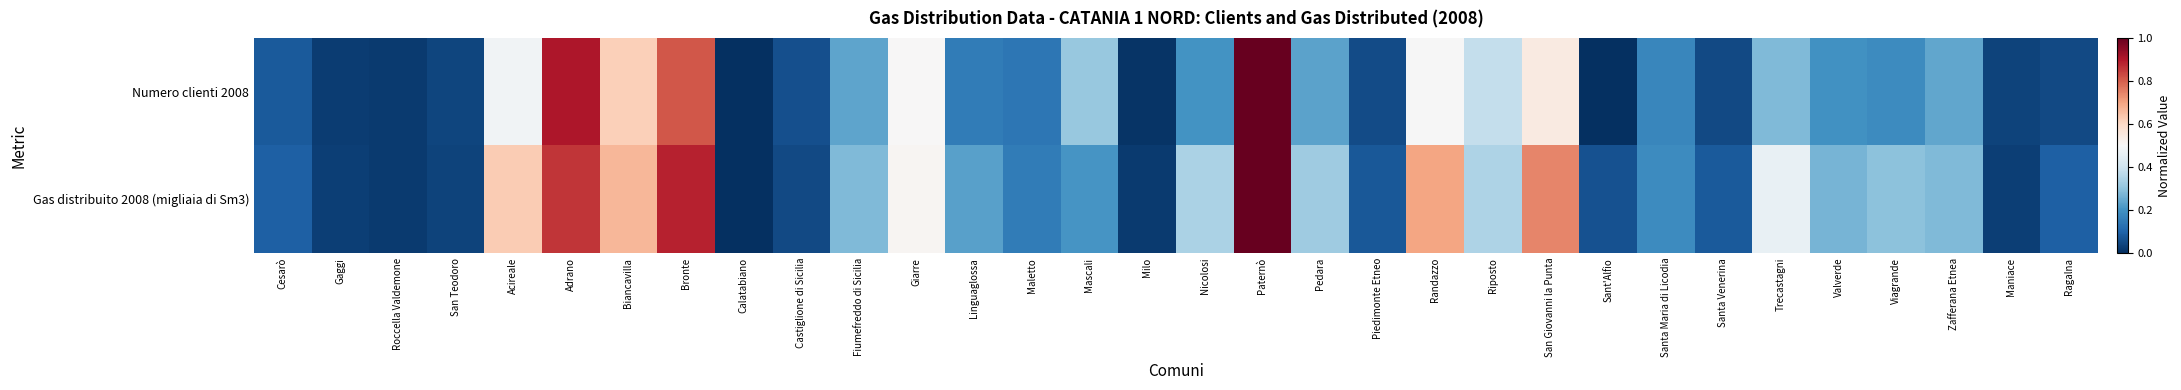

Between Viagrande and Maniace, which series saw the biggest shift?

Gas distribuito 2008 (migliaia di Sm3)